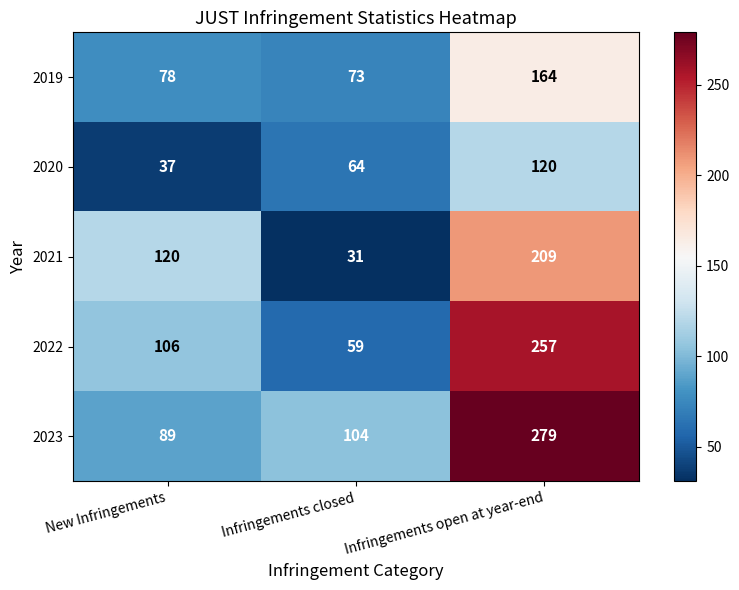

What is the difference between the maximum and minimum values in the 2022 series?

198